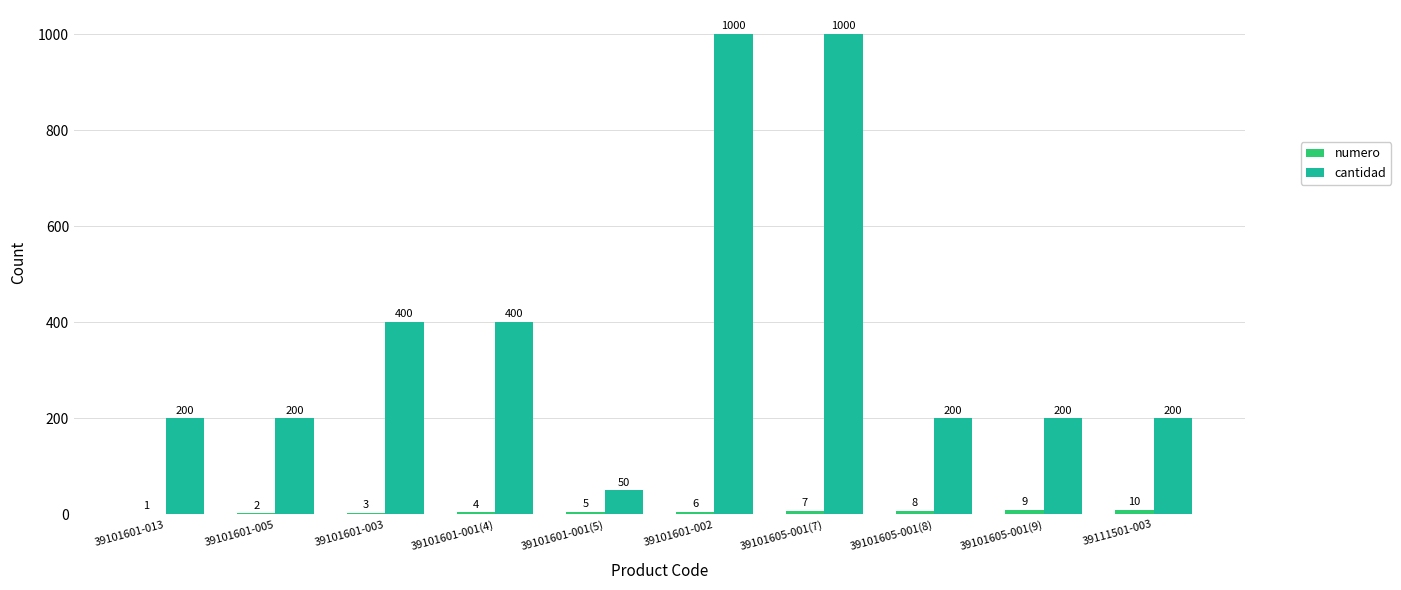

What is the sum of the cantidad values at 39101605-001(9) and 39101601-013?

400